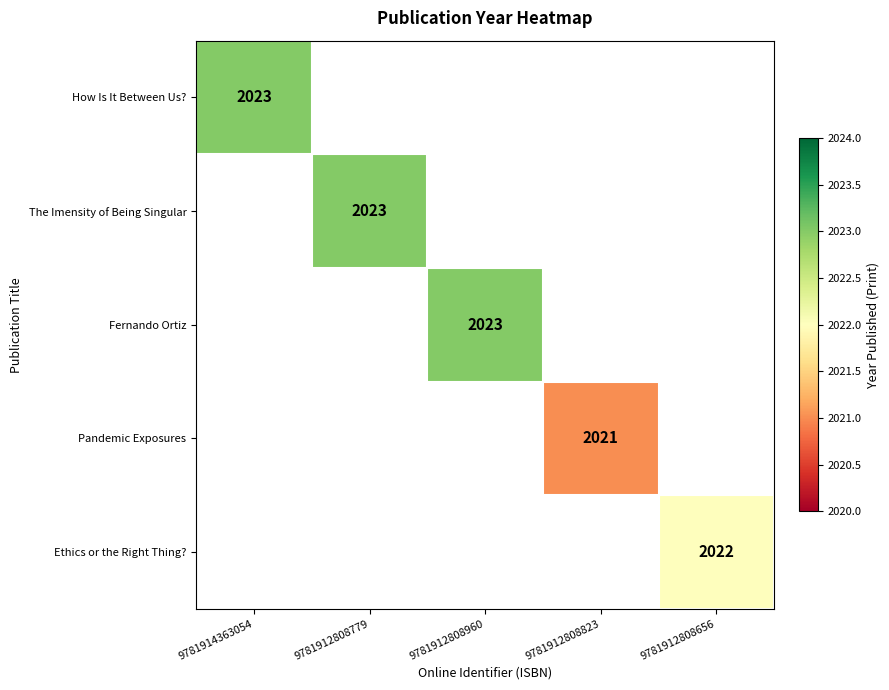

Is it true that Ethics or the Right Thing? equals 532 at 9781912808656?

False